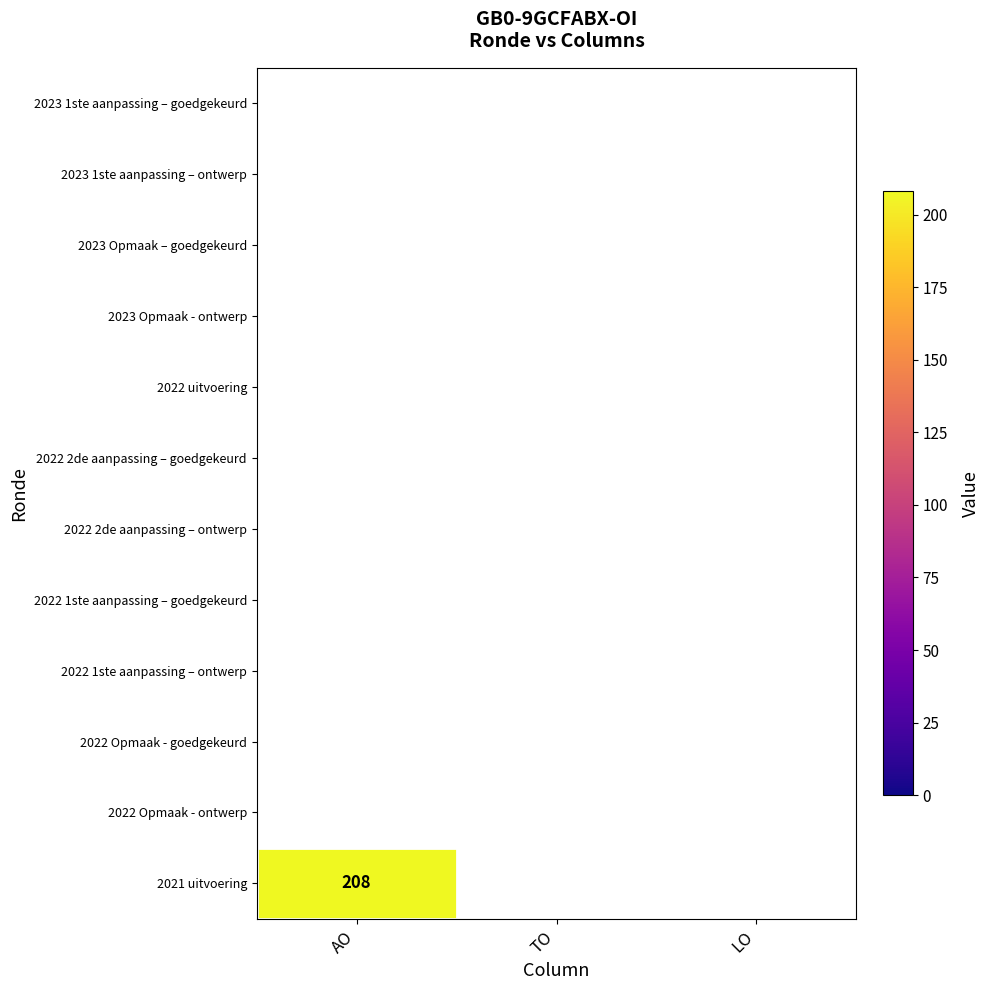

List the series in order of their overall mean, highest first.

2023 1ste aanpassing – goedgekeurd, 2023 1ste aanpassing – ontwerp, 2023 Opmaak – goedgekeurd, 2023 Opmaak - ontwerp, 2022 uitvoering, 2022 2de aanpassing – goedgekeurd, 2022 2de aanpassing – ontwerp, 2022 1ste aanpassing – goedgekeurd, 2022 1ste aanpassing – ontwerp, 2022 Opmaak - goedgekeurd, 2022 Opmaak - ontwerp, 2021 uitvoering